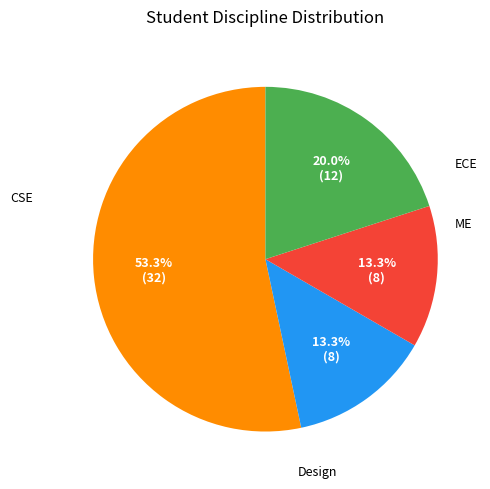

Does any single category account for the majority?

Yes